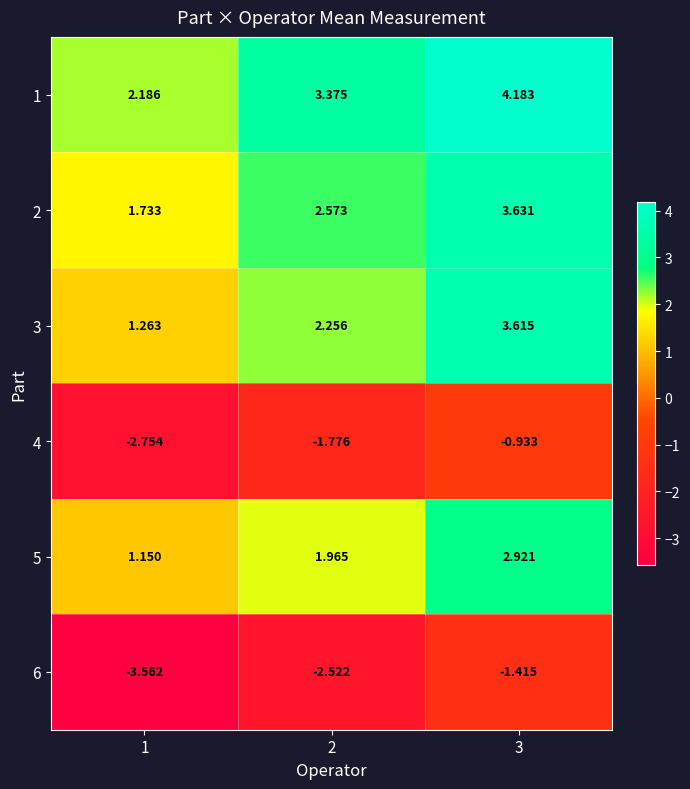

What is the total value across all series at 3?

12.0